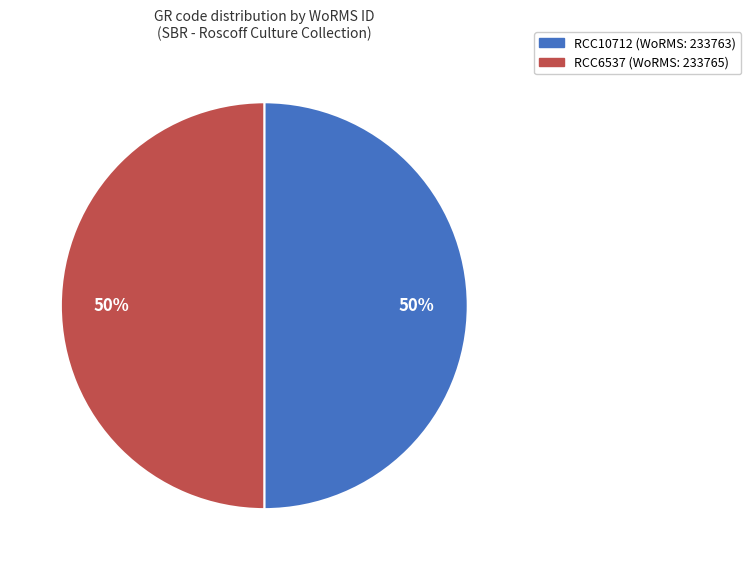

How many segments does this pie chart have?

2